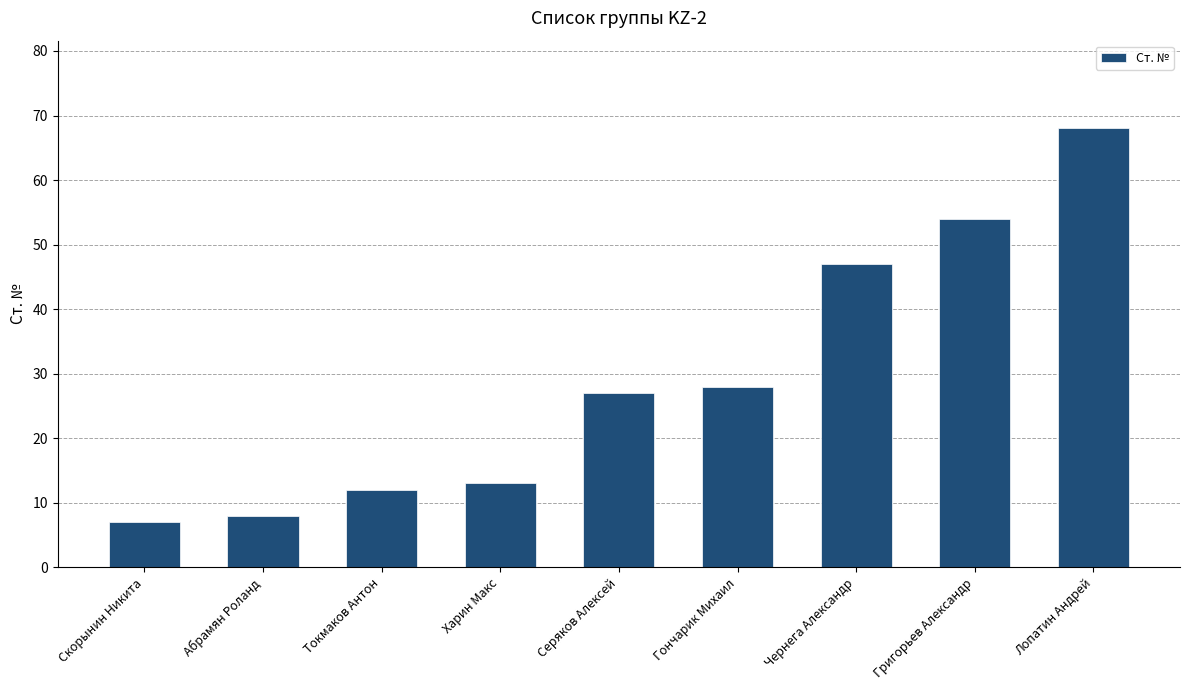

Where is the data nearest to the value 37?

Гончарик Михаил